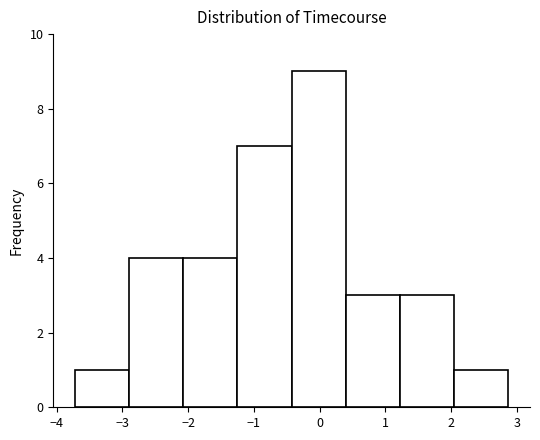

Reading left to right, transcribe this chart: for each bar, give the range it covers on the x-axis and its height. Neither the bar edges nor the heights are printed on the chart, so give them approximately, as read against the axes.

-3.7 to -2.9: 1
-2.9 to -2.1: 4
-2.1 to -1.2: 4
-1.2 to -0.4: 7
-0.4 to 0.4: 9
0.4 to 1.2: 3
1.2 to 2.0: 3
2.0 to 2.9: 1